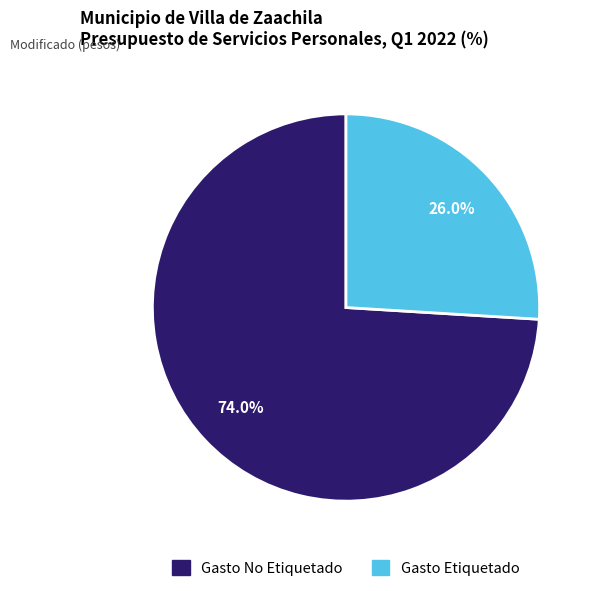

To the nearest percent, what is the combined percentage of Gasto Etiquetado and Gasto No Etiquetado?

100%